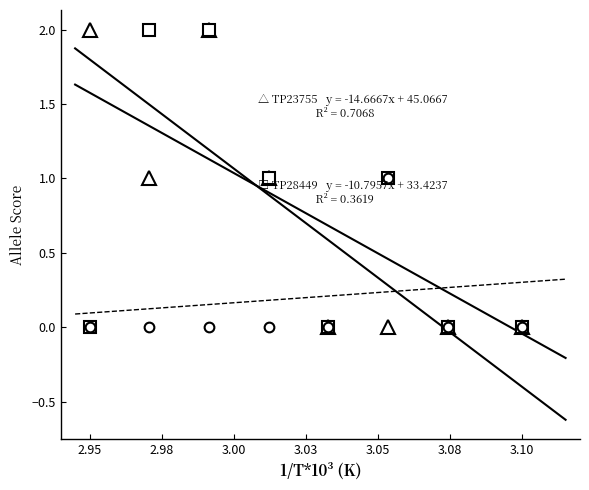

Which series has the widest spread of values?

TP23755